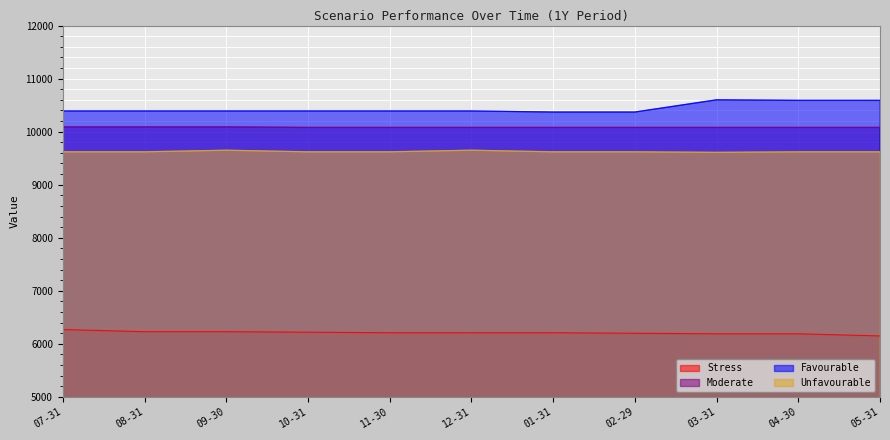

Reading left to right, list all the values displayed in this chart.

Stress: 6270	6230	6230	6220	6210	6210	6210	6200	6190	6190	6150
Moderate: 10090	10090	10090	10080	10080	10080	10080	10080	10080	10080	10080
Favourable: 10390	10390	10390	10390	10390	10390	10370	10370	10600	10590	10590
Unfavourable: 9620	9620	9650	9620	9620	9650	9620	9620	9610	9620	9620